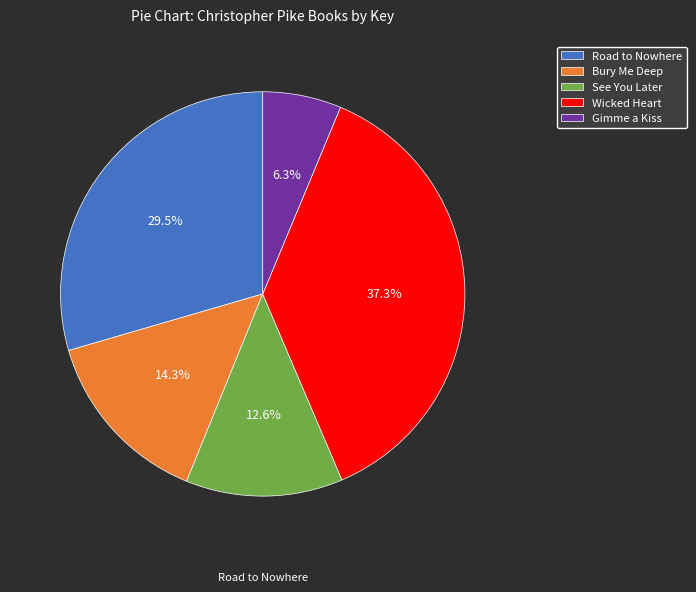

To the nearest percent, what percentage of the pie is Gimme a Kiss?

6%